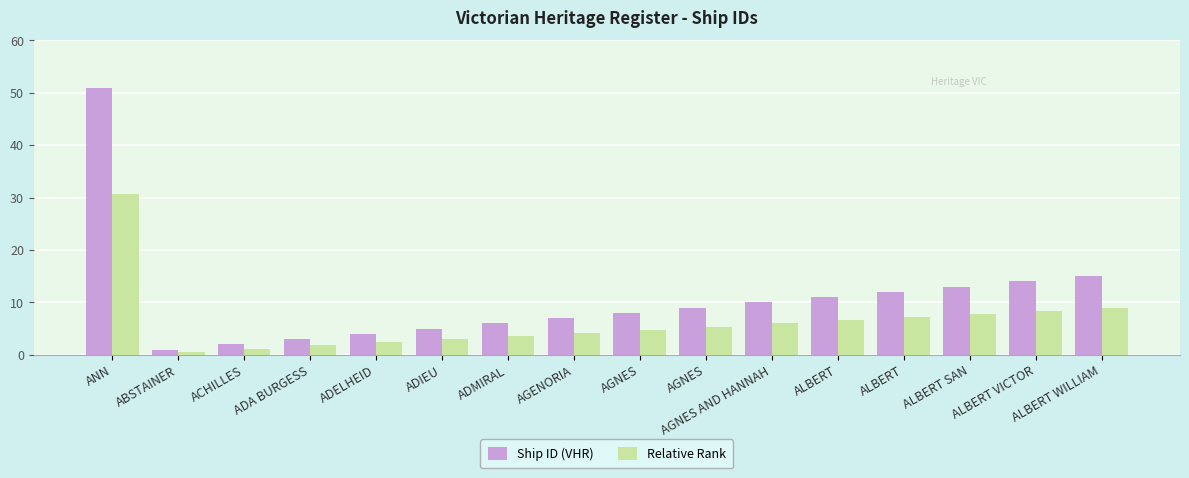

Reading right to left, extract all data points from this chart.

Ship ID (VHR): ALBERT WILLIAM=15.0	ALBERT VICTOR=14.0	ALBERT SAN=13.0	ALBERT=12.0	ALBERT=11.0	AGNES AND HANNAH=10.0	AGNES=9.0	AGNES=8.0	AGENORIA=7.0	ADMIRAL=6.0	ADIEU=5.0	ADELHEID=4.0	ADA BURGESS=3.0	ACHILLES=2.0	ABSTAINER=1.0	ANN=51.0
Relative Rank: ALBERT WILLIAM=9.0	ALBERT VICTOR=8.4	ALBERT SAN=7.8	ALBERT=7.2	ALBERT=6.6	AGNES AND HANNAH=6.0	AGNES=5.4	AGNES=4.8	AGENORIA=4.2	ADMIRAL=3.6	ADIEU=3.0	ADELHEID=2.4	ADA BURGESS=1.8	ACHILLES=1.2	ABSTAINER=0.6	ANN=30.6